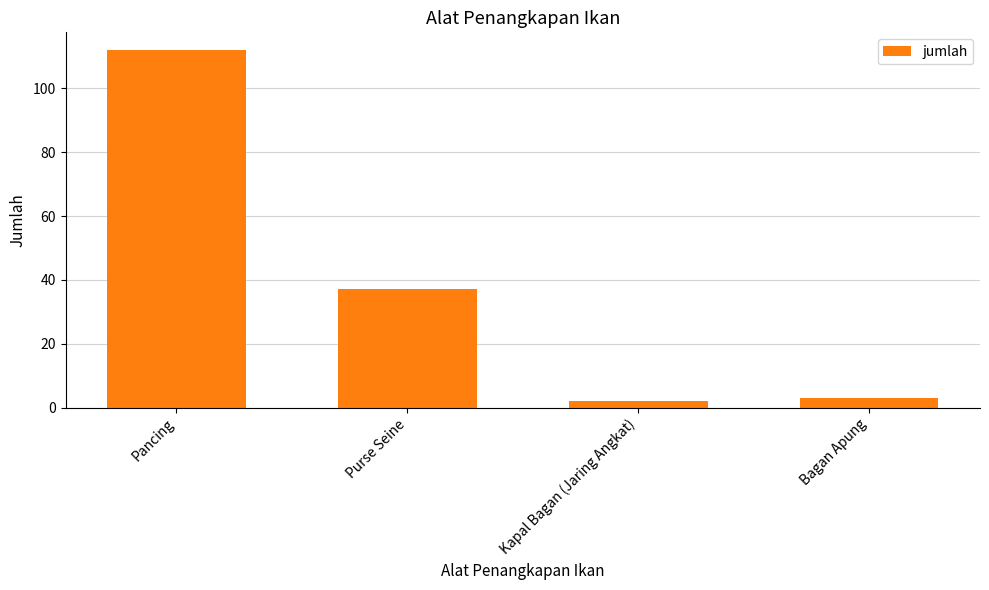

The value at Purse Seine is 18. True or false?

False